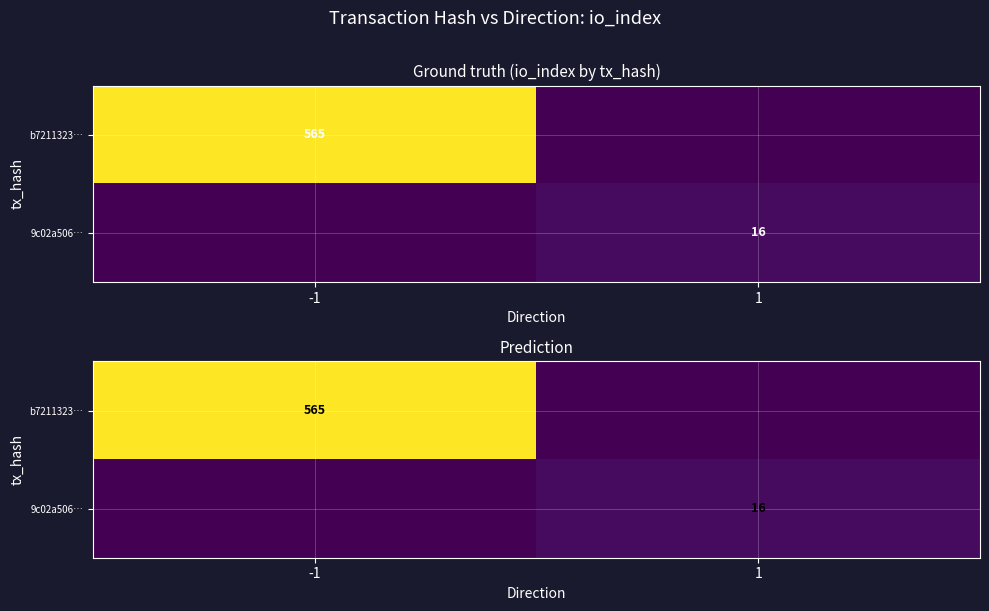

Which category has the highest value in the 9c02a506… series?

1